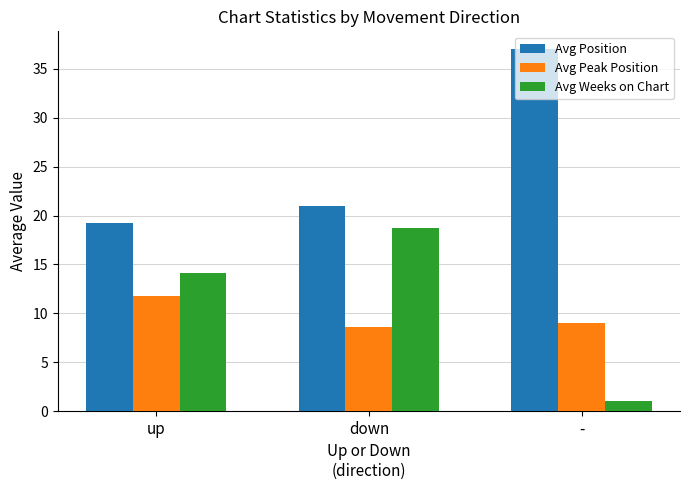

The Avg Position series shows 37.0 at -. True or false?

True